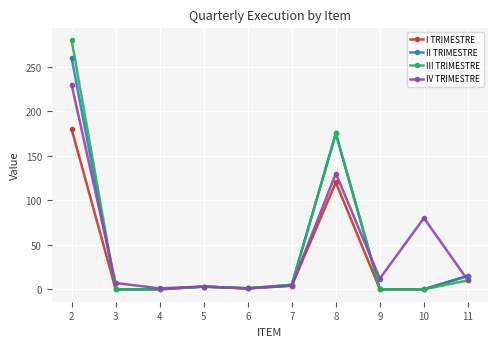

Is it true that II TRIMESTRE equals -127 at 10?

False